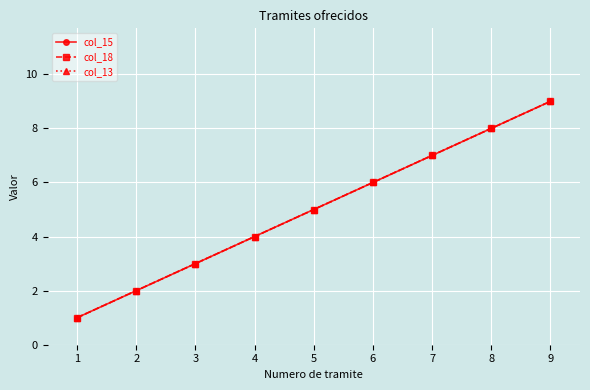

What is the approximate value of col_15 at 3?

3